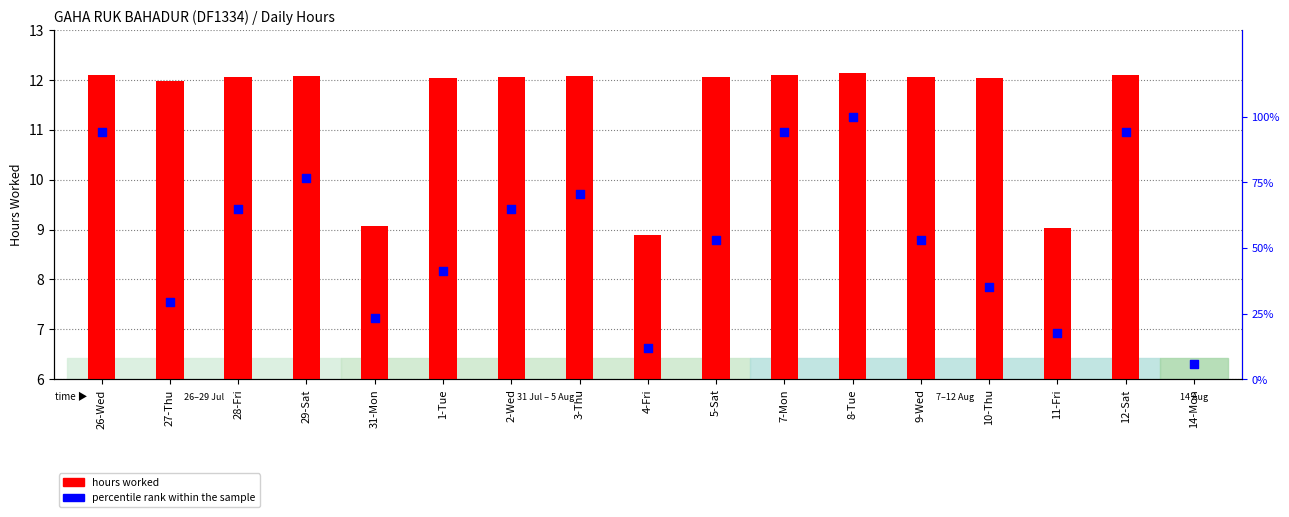

At how many categories does at least one series exceed 59?

8